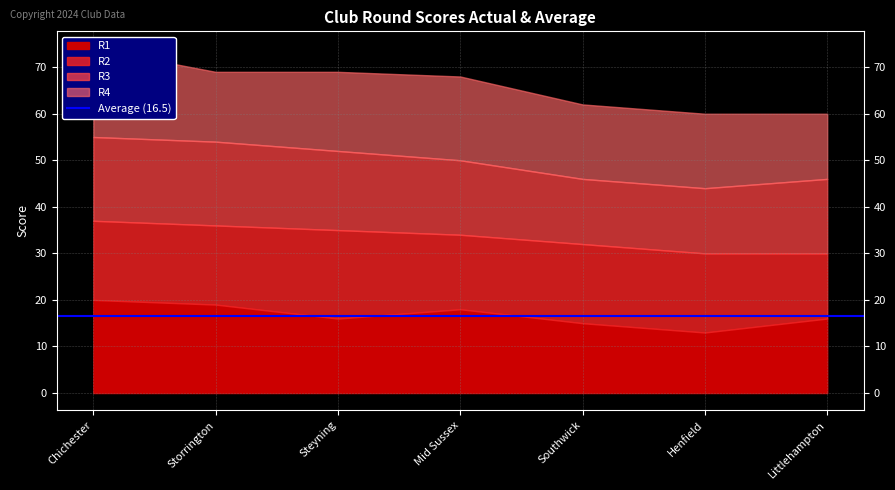

True or false: R4 has more than 2 interior local peaks.

False